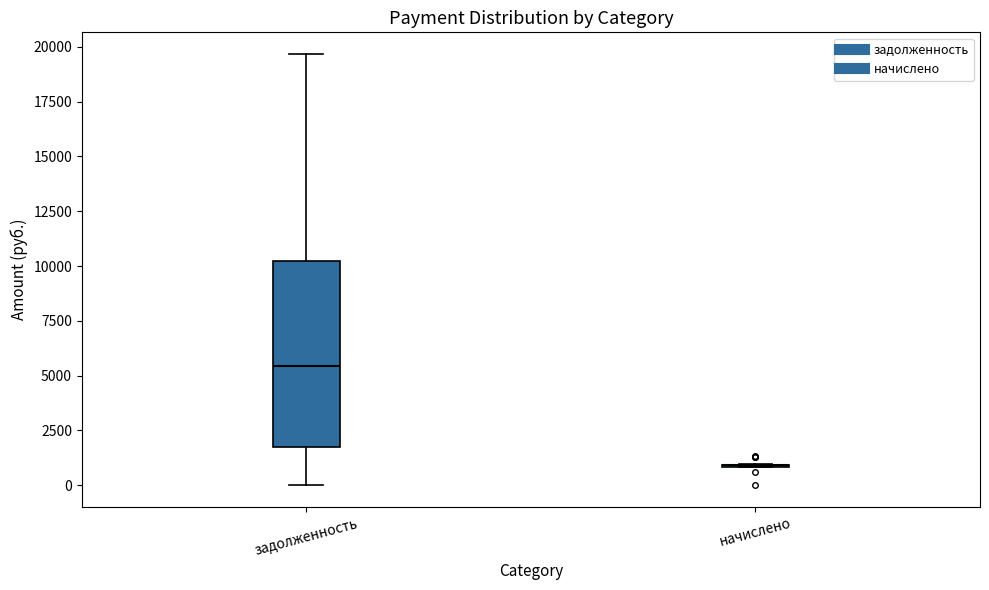

Reading left to right, transcribe this box plot: for each box, give where its median line is, the range the box spans, and where its two whiskers end, as read against the y-axis. The values are not printed on the chart, so give them approximately, as read against the axis.

задолженность: median 5500, box 1500 to 10000, whiskers 0 to 19500
начислено: box collapsed to a line at 1000, whiskers 1000 to 1000